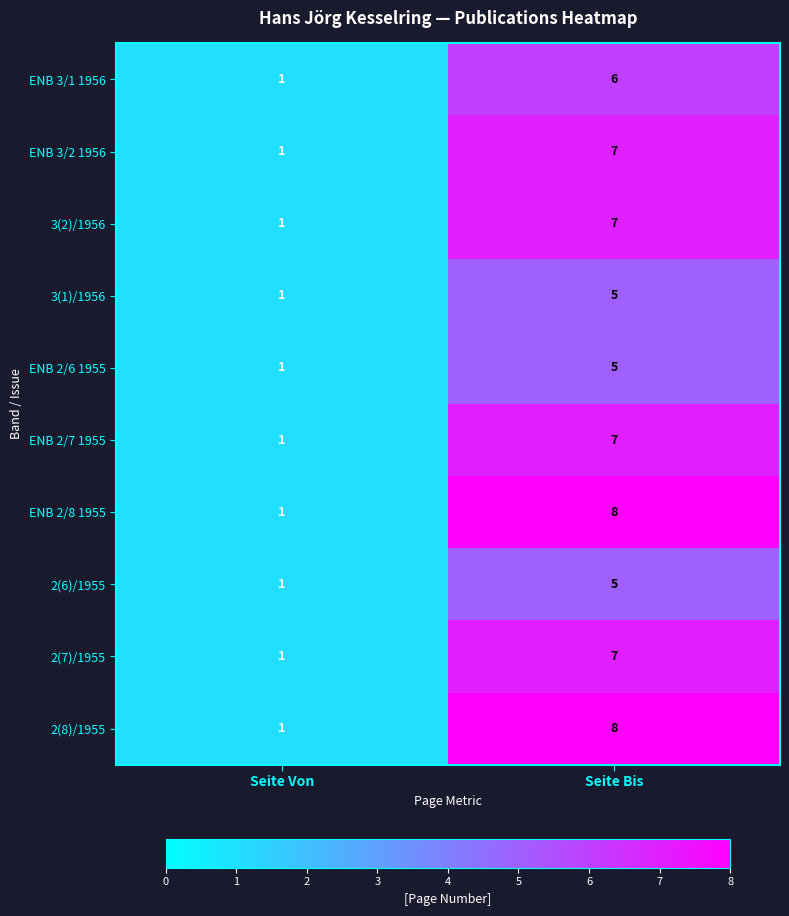

The value of ENB 2/7 1955 at Seite Von is 1. True or false?

True